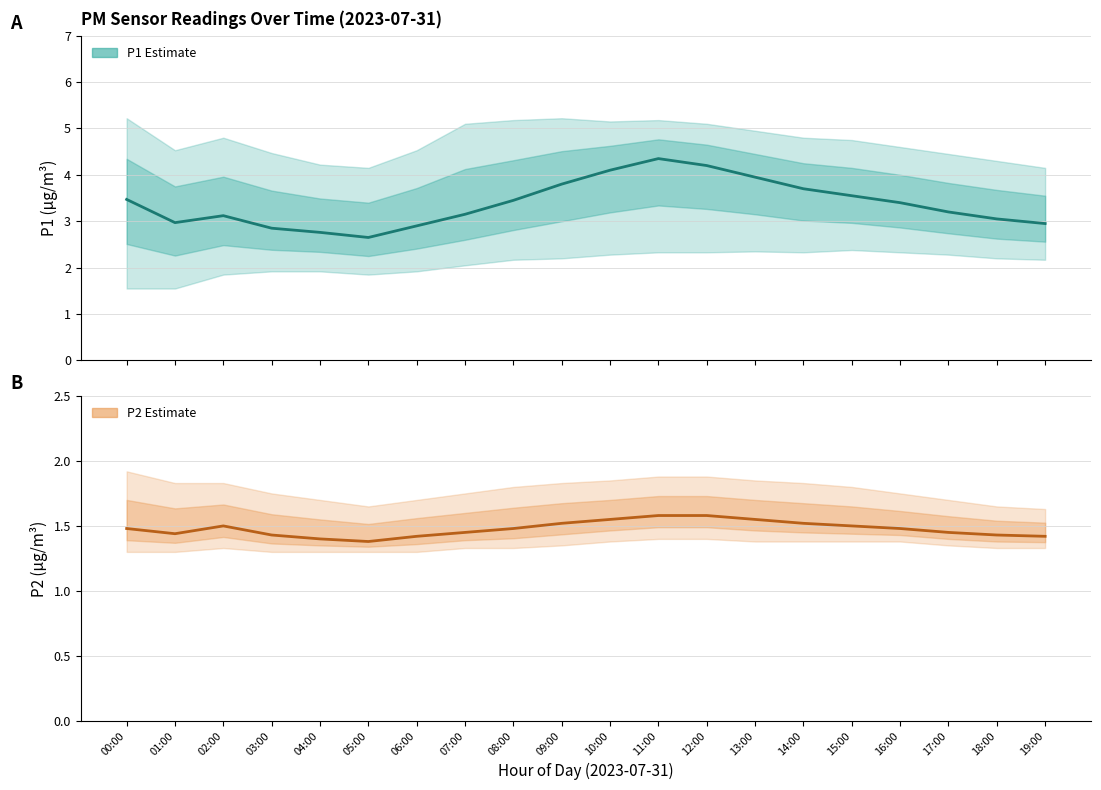

What is the value of the P2 point at the 14th from the left?

1.6